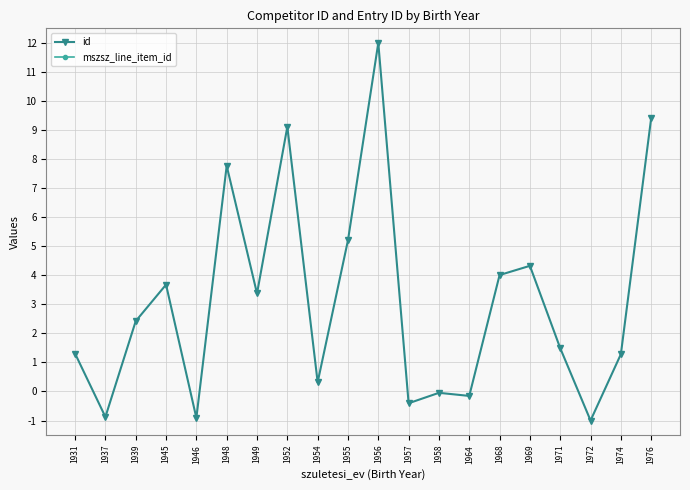

Which series has the largest total across all categories?

id